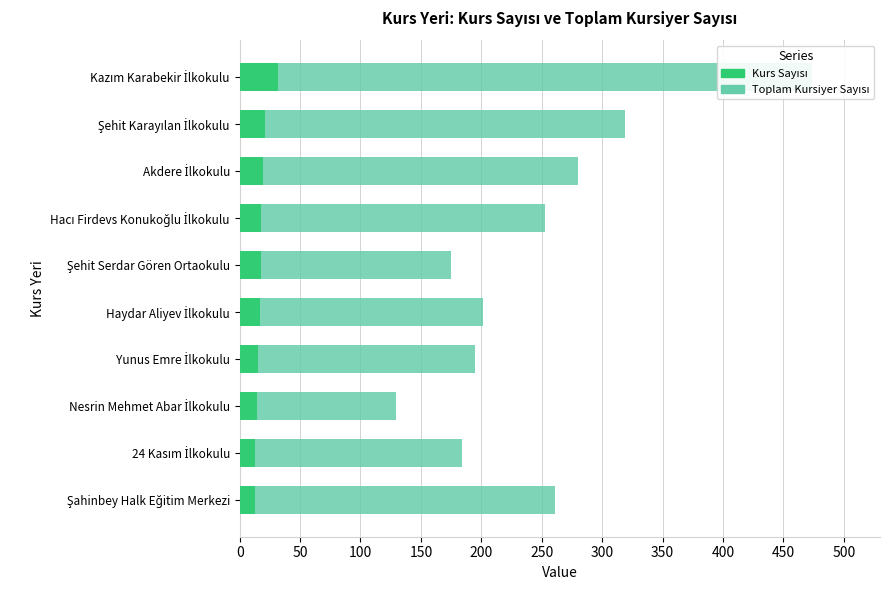

Is the value of Kurs Sayısı at Yunus Emre İlkokulu greater than the value of Toplam Kursiyer Sayısı at Kazım Karabekir İlkokulu?

No